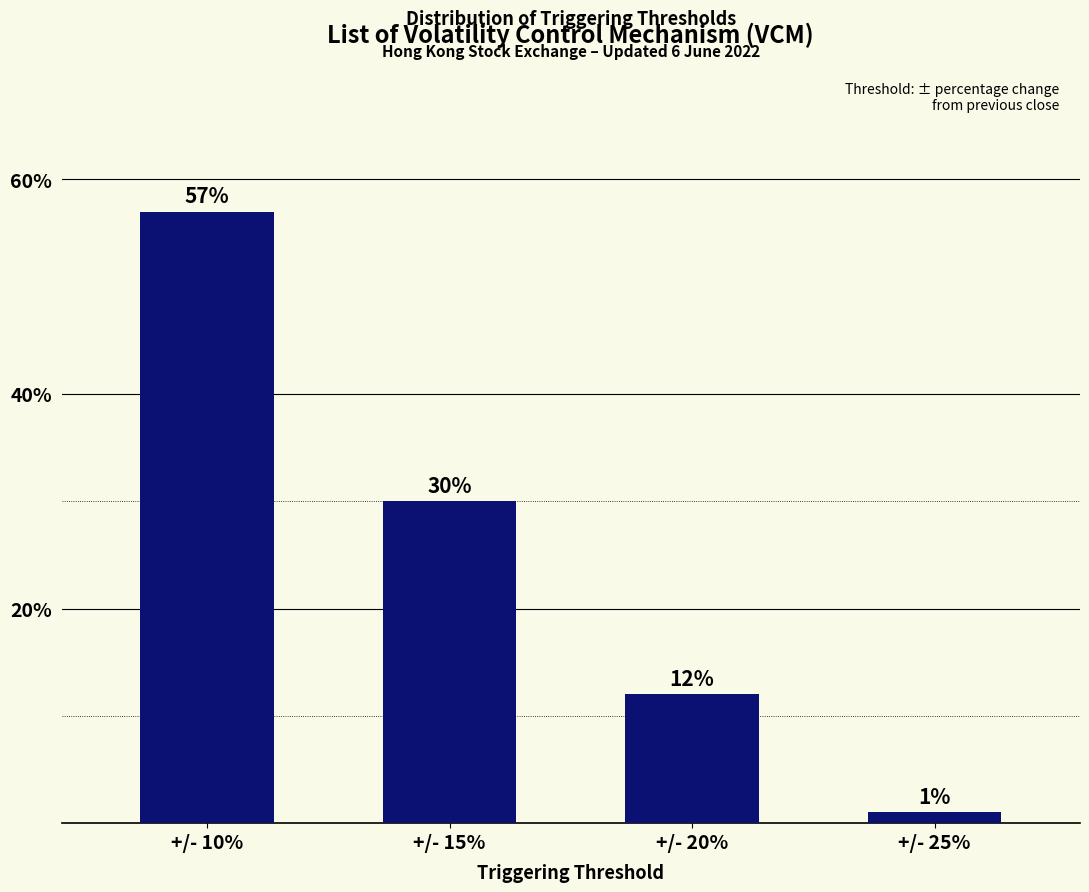

At which label is the value closest to 29?

+/- 15%